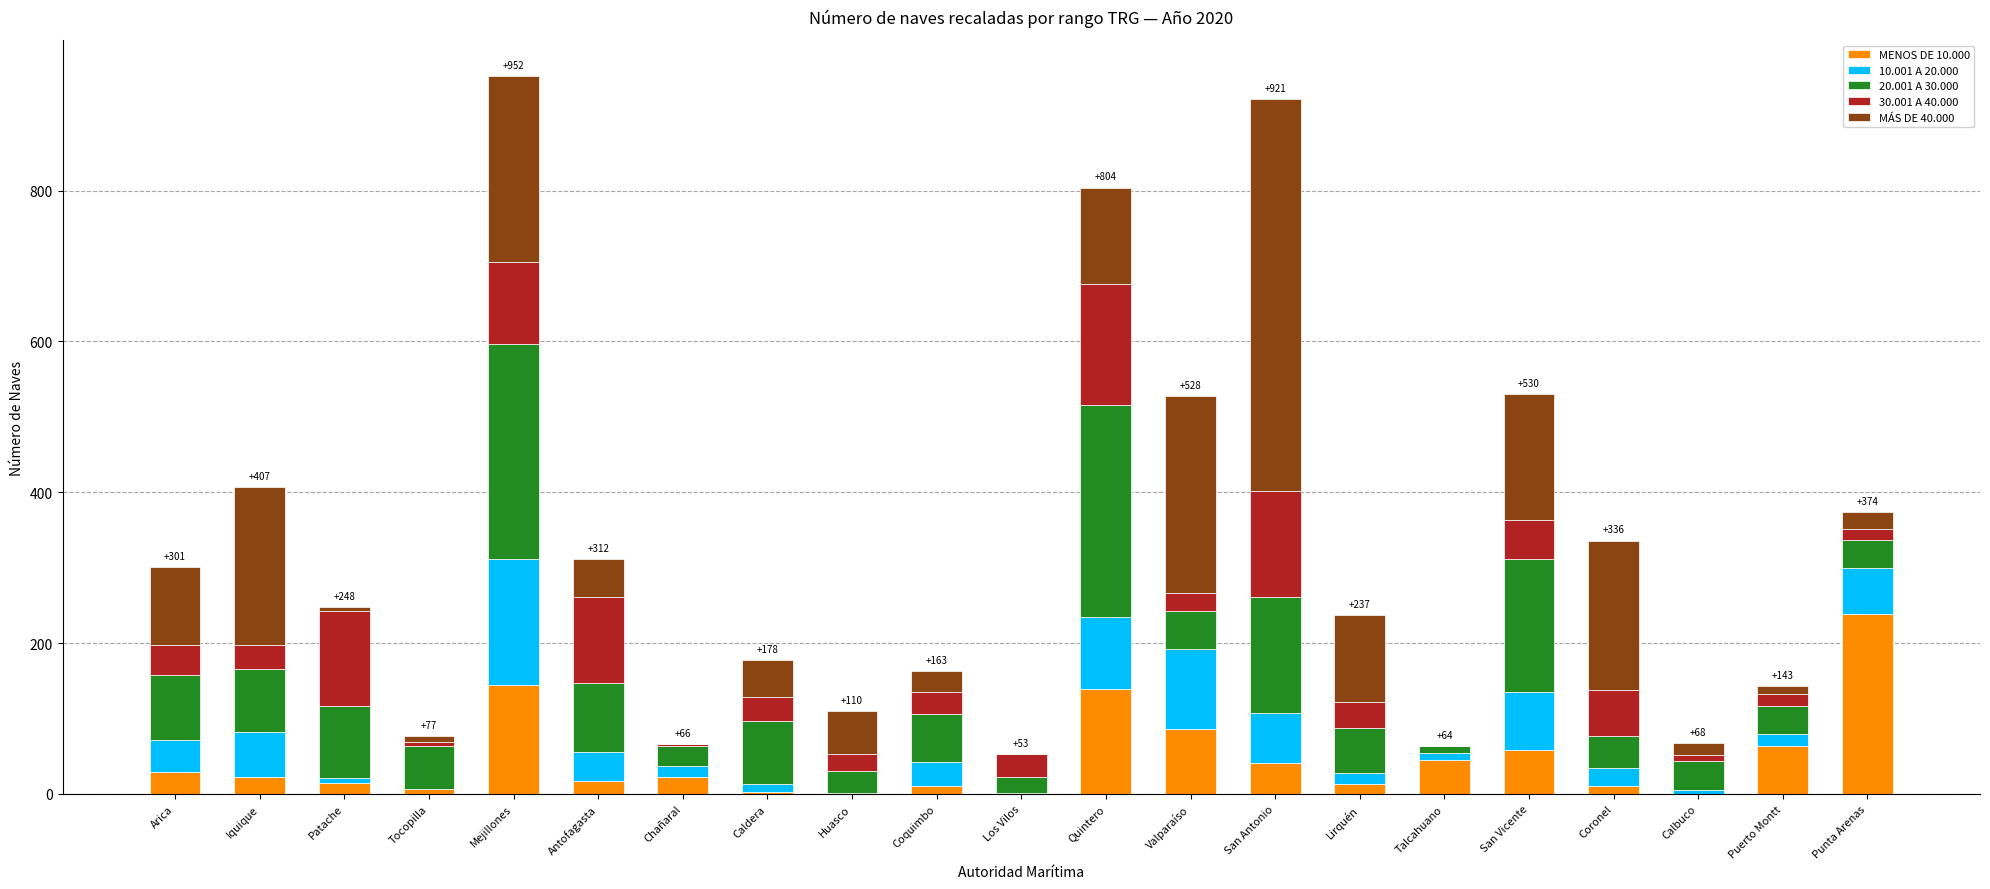

What is the total value across all series at Arica?

301